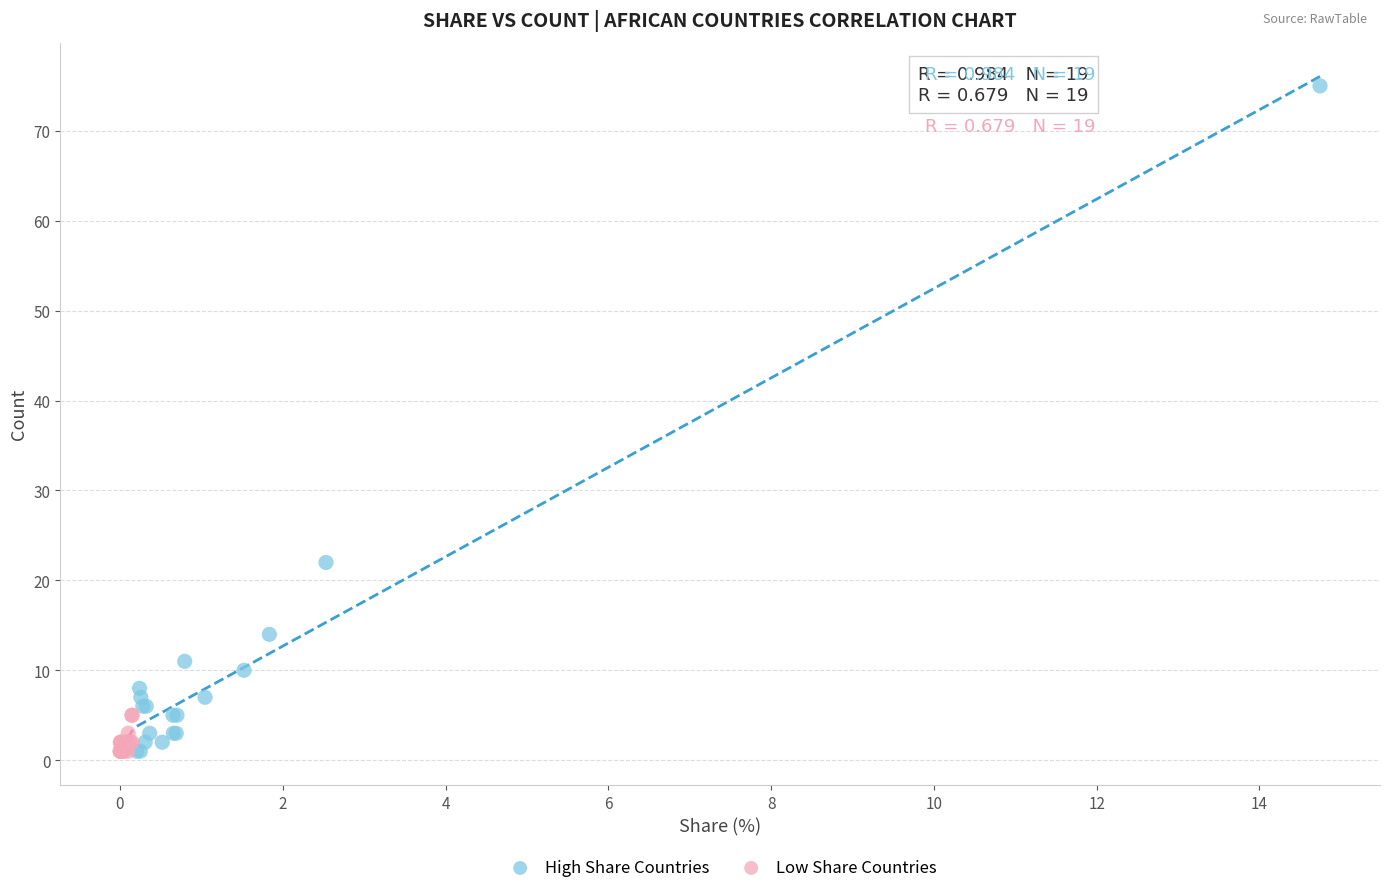

Which series reaches the maximum Y coordinate?

High Share Countries